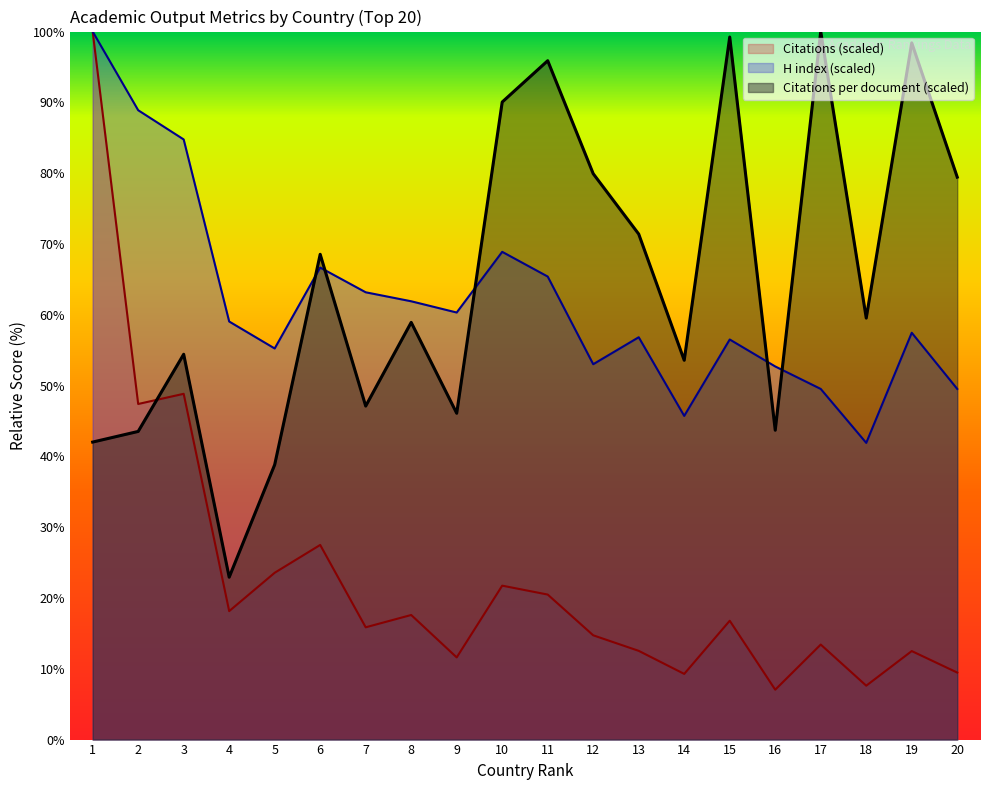

What is the average value of the H index series?

61.9